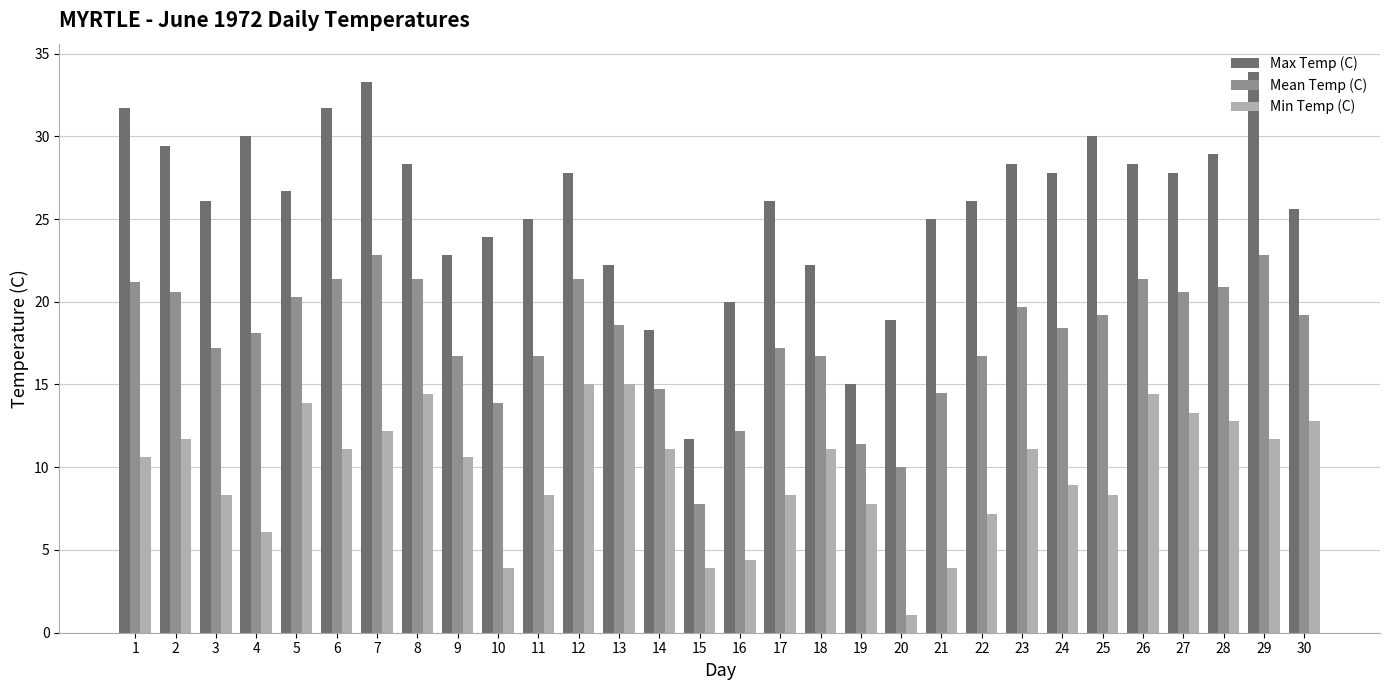

What are all the series names shown in the legend?

Max Temp (C), Mean Temp (C), Min Temp (C)